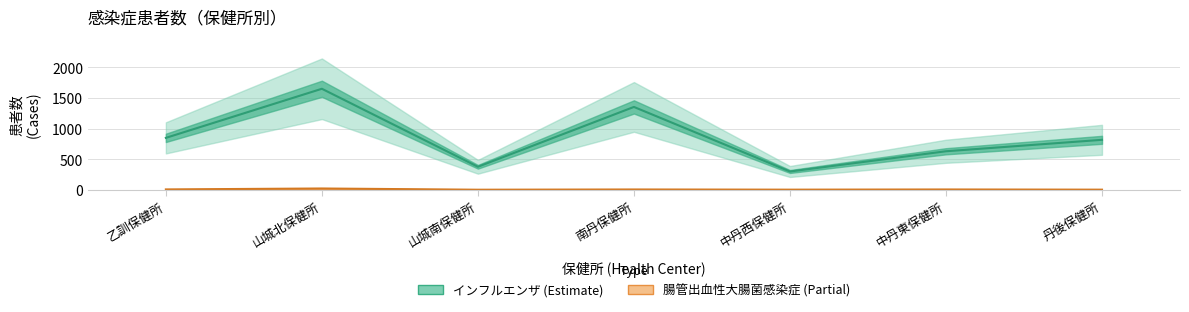

What is the label of the 1st point from the left?

乙訓保健所